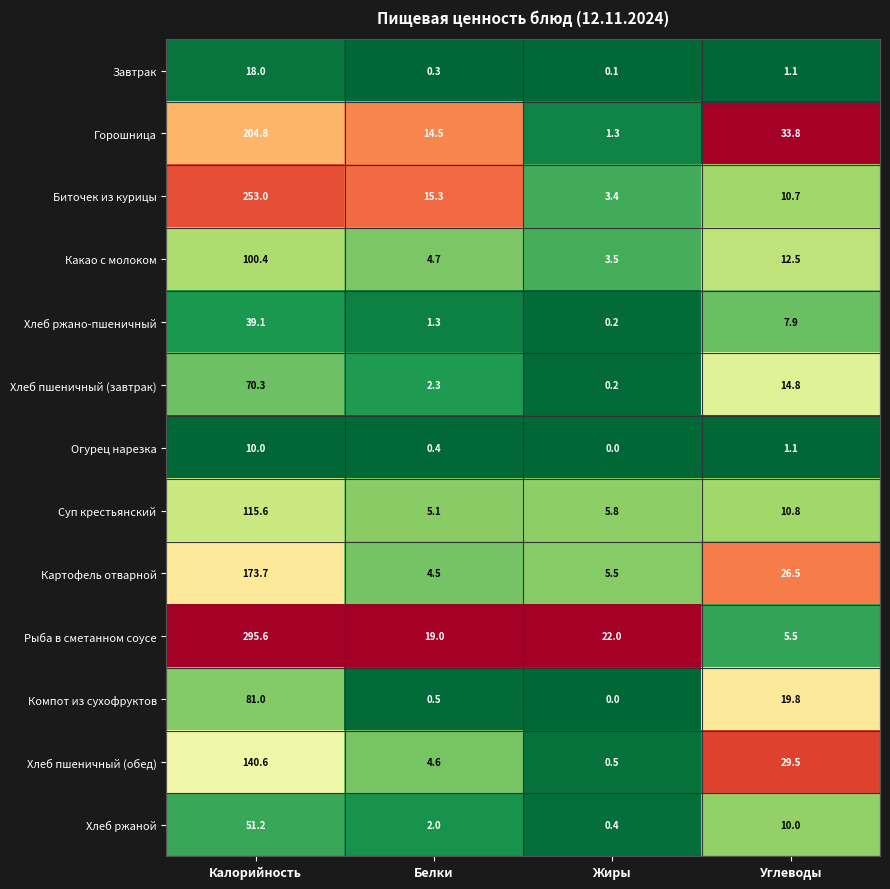

Which series has the largest total across all categories?

Рыба в сметанном соусе